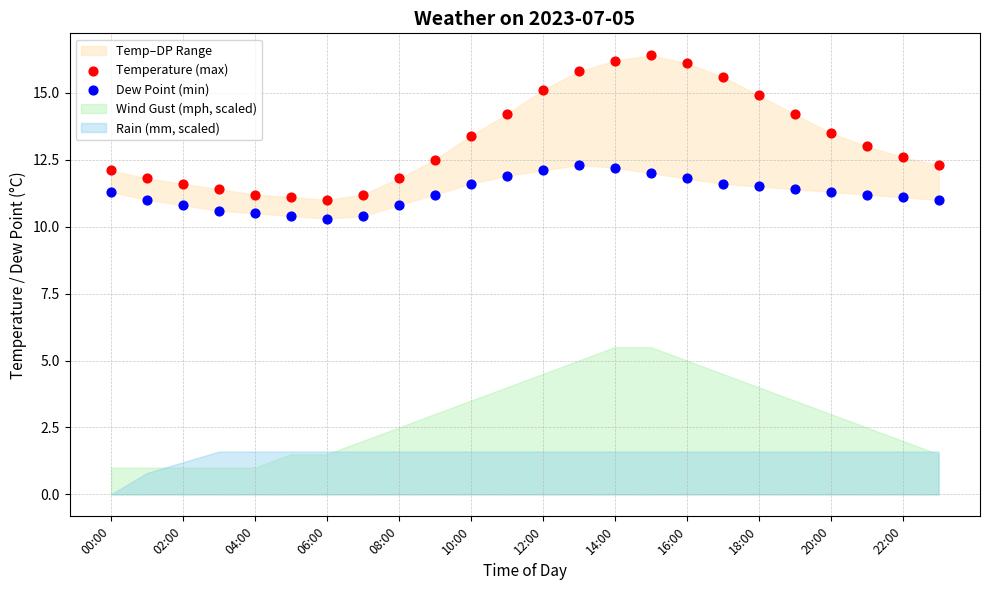

Which series reaches the maximum Y coordinate?

Temperature (max)